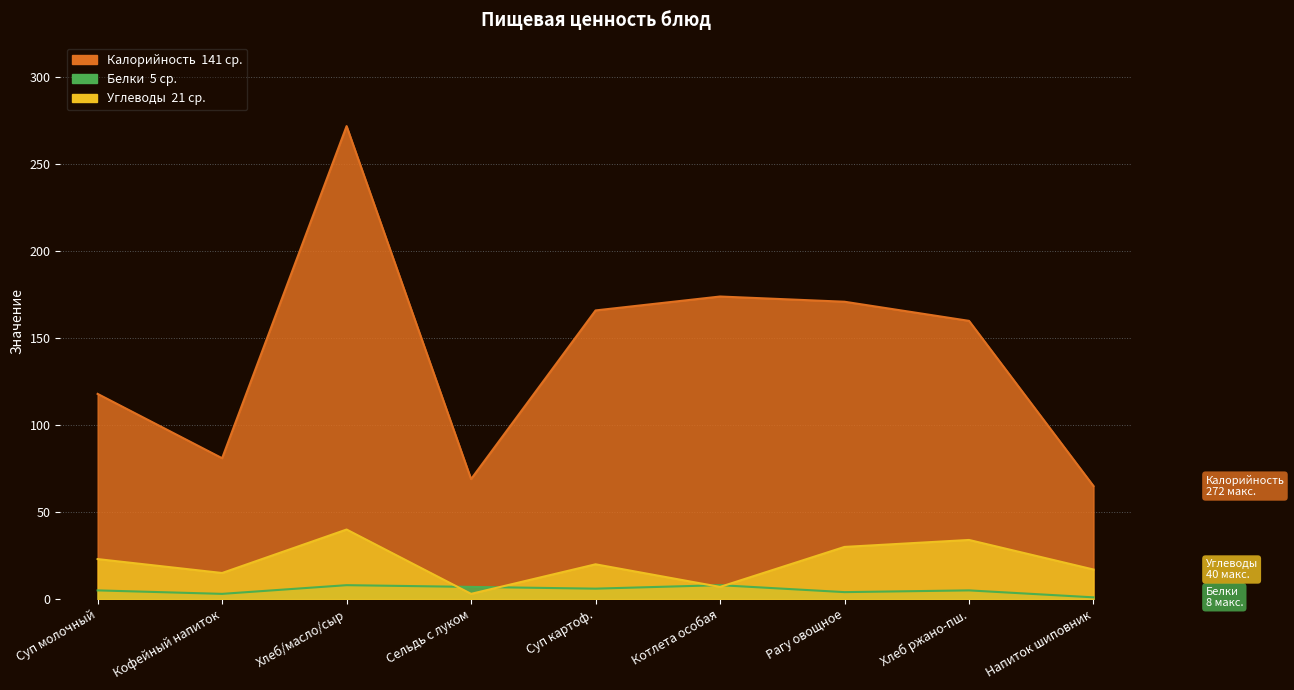

Between Кофейный напиток and Суп молочный, which is larger?

Суп молочный